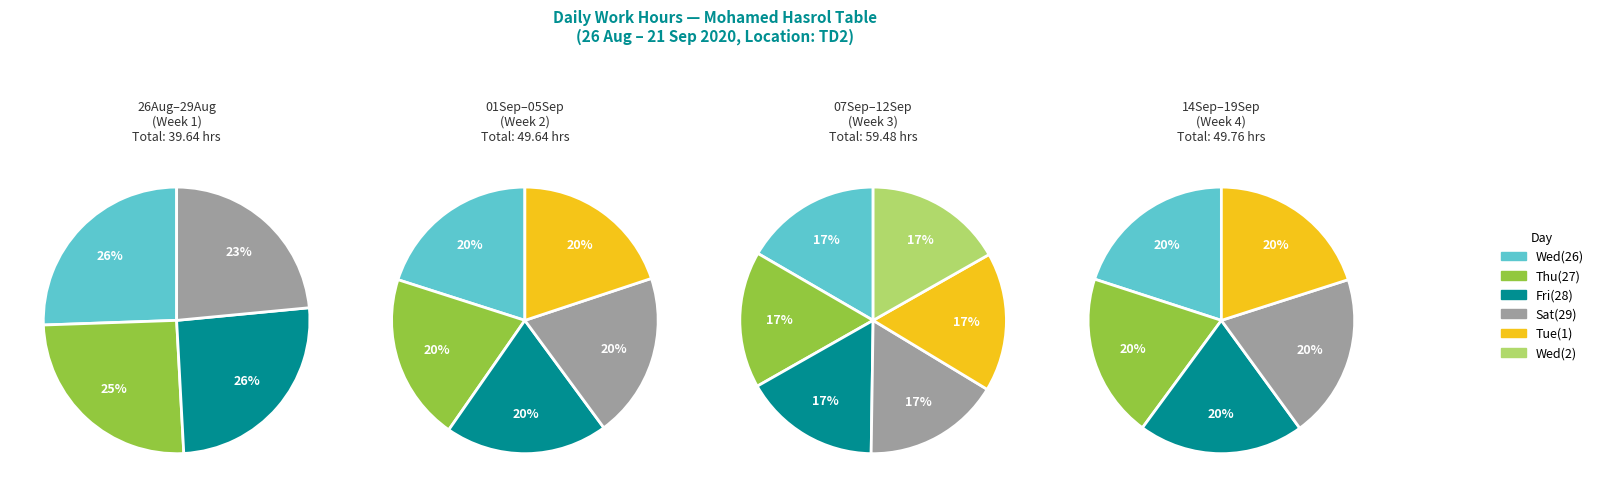

The Fri (4) slice represents 18% of the pie. True or false?

False